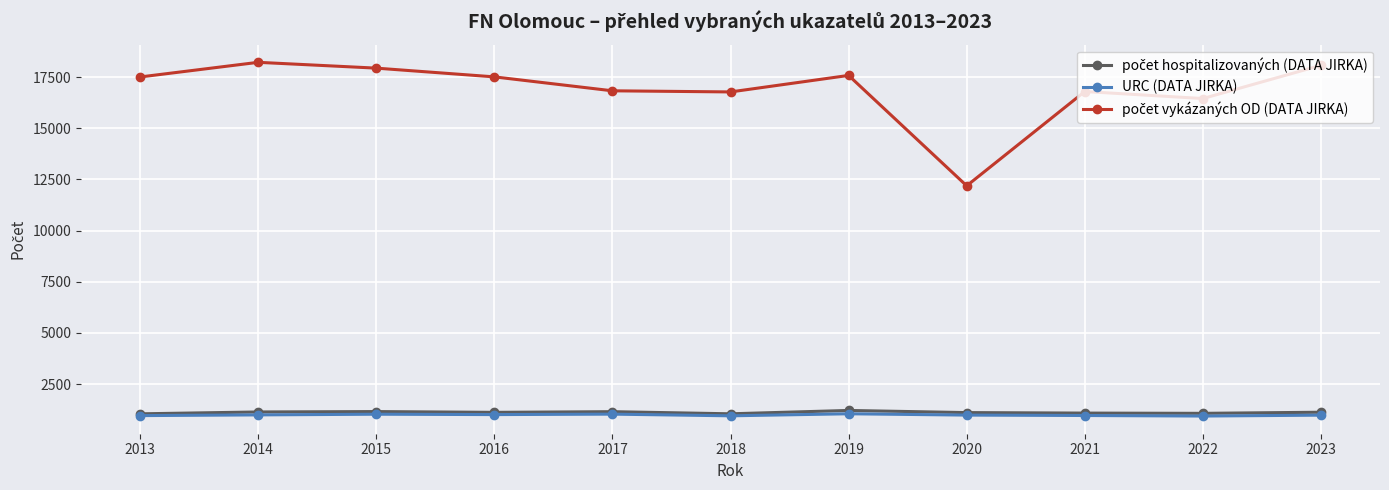

What is the total value across all series at 2019?

19835